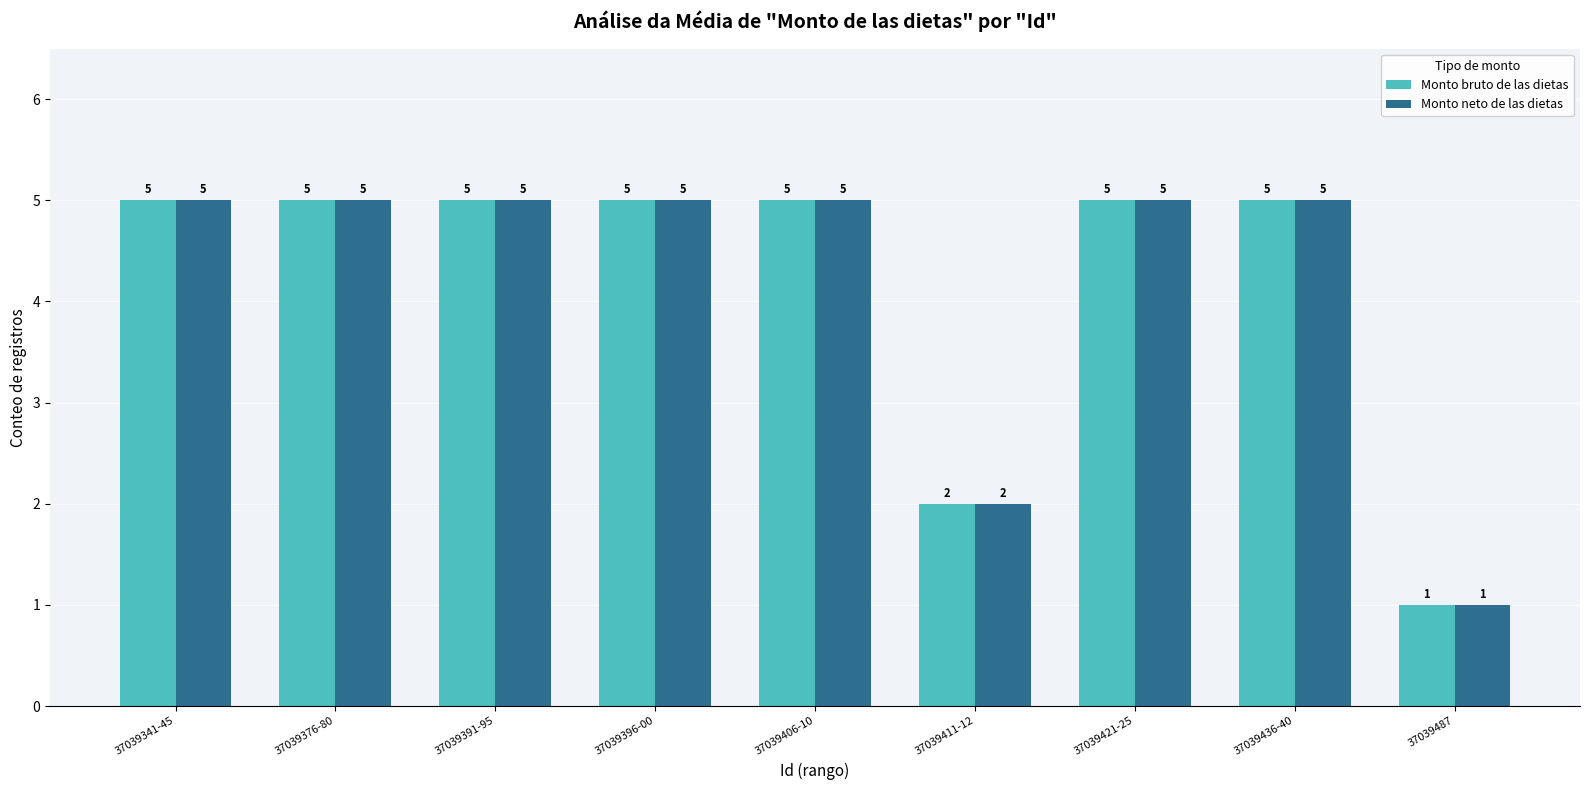

What is the difference between the Monto neto de las dietas values at 37039376-80 and 37039487?

4